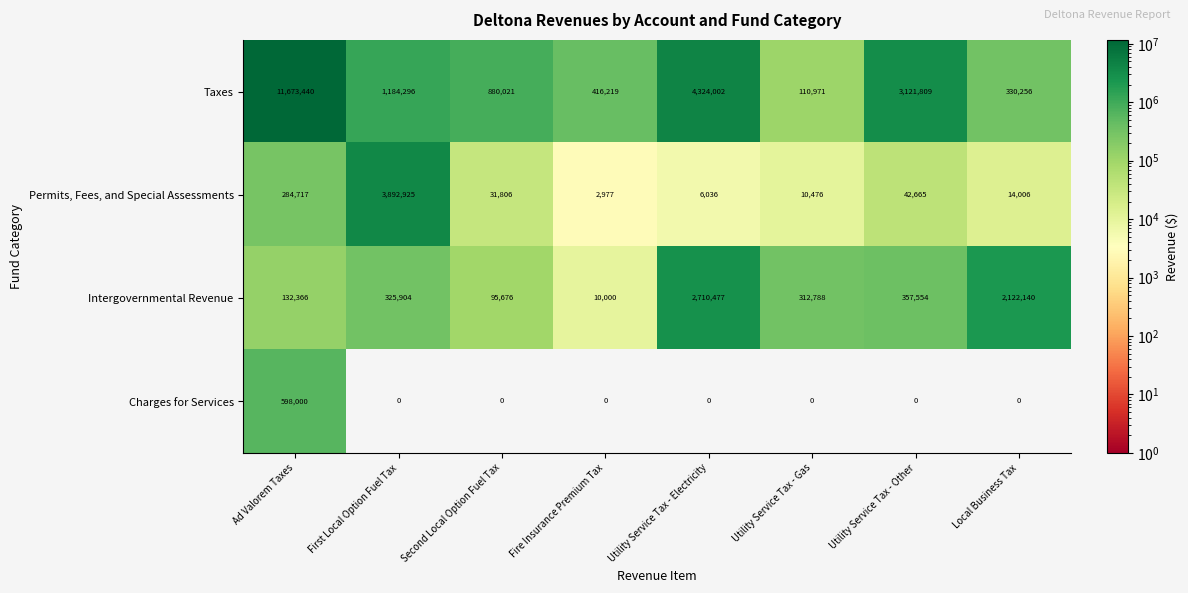

The value of Charges for Services at Ad Valorem Taxes is 888213. True or false?

False